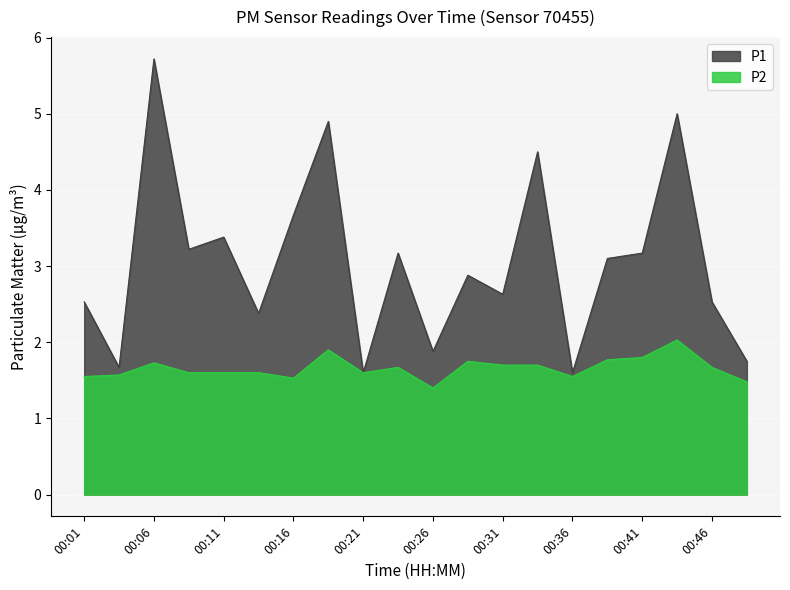

What is the average value of the P1 series?

3.1